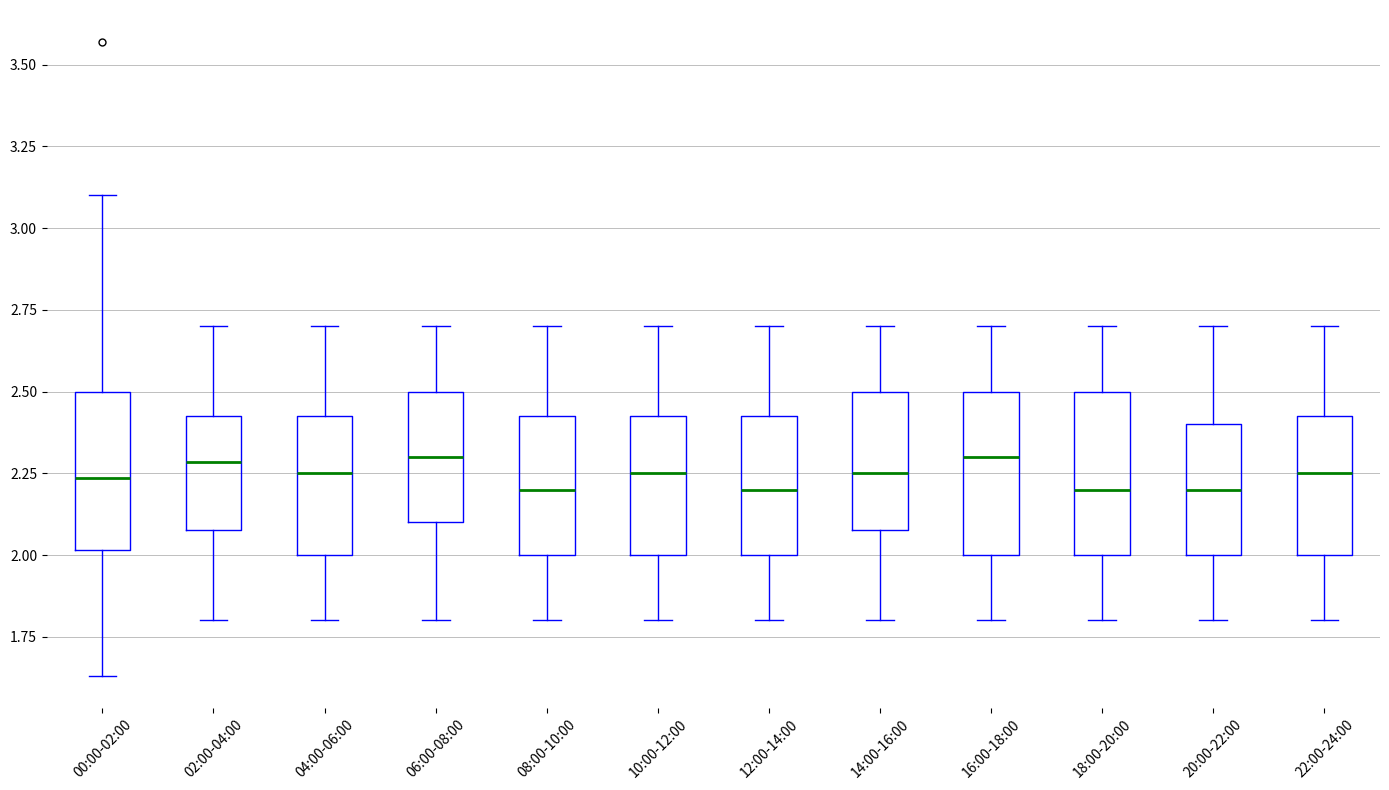

Where does the upper whisker of the box for 00:00-02:00 end on the y-axis? The values are not printed on the chart, so give them approximately, as read against the axis.

3.10